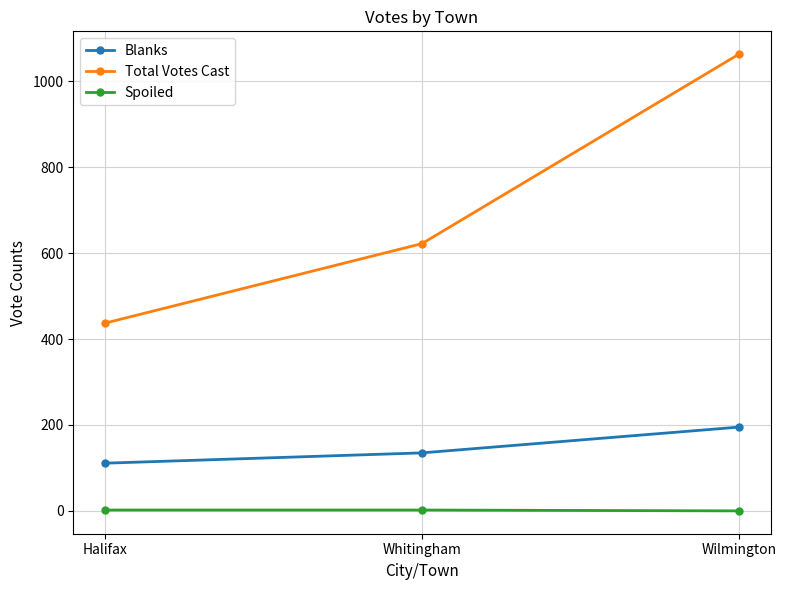

Is it true that Spoiled equals 0 at Wilmington?

True